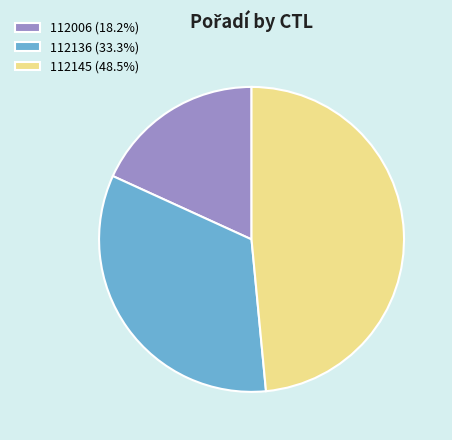

Is the sum of 112136 (33.3%) and 112145 (48.5%) greater than half?

Yes